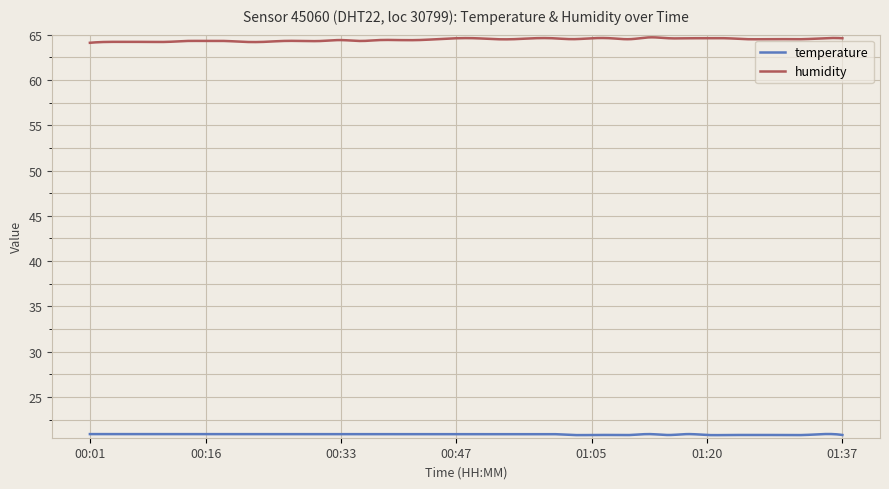

Which series has the largest total across all categories?

humidity